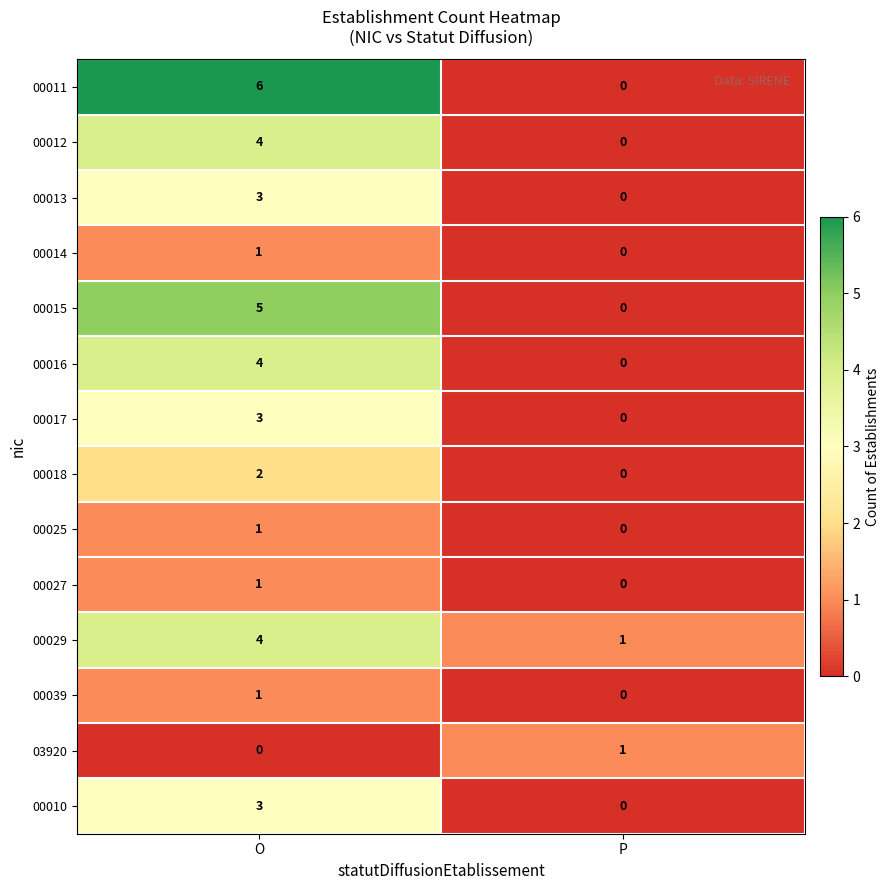

True or false: 00025 has a value of 1 at O.

True